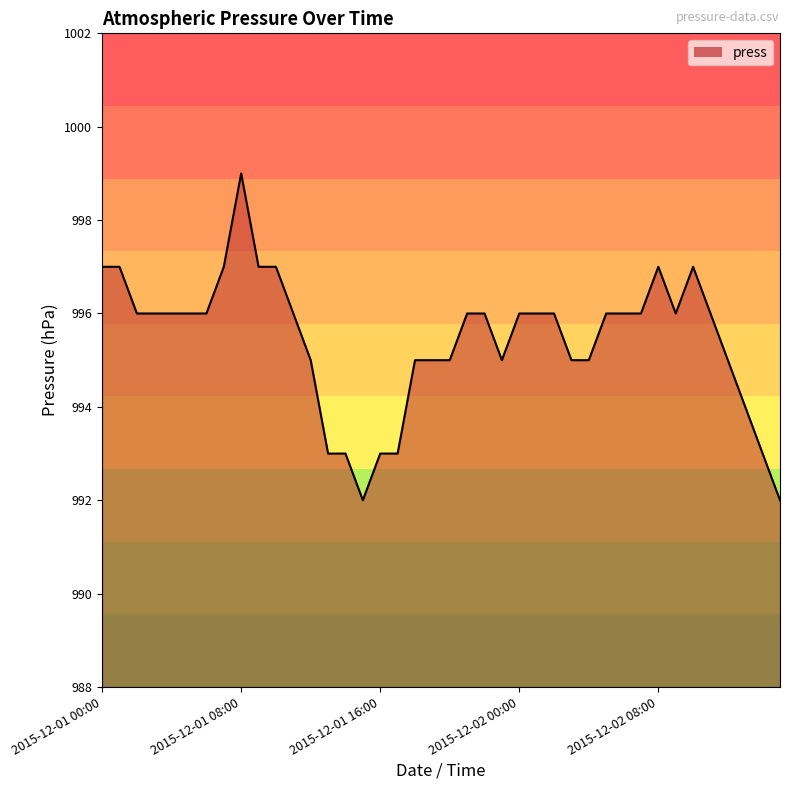

What is the difference between the maximum and minimum values?

7